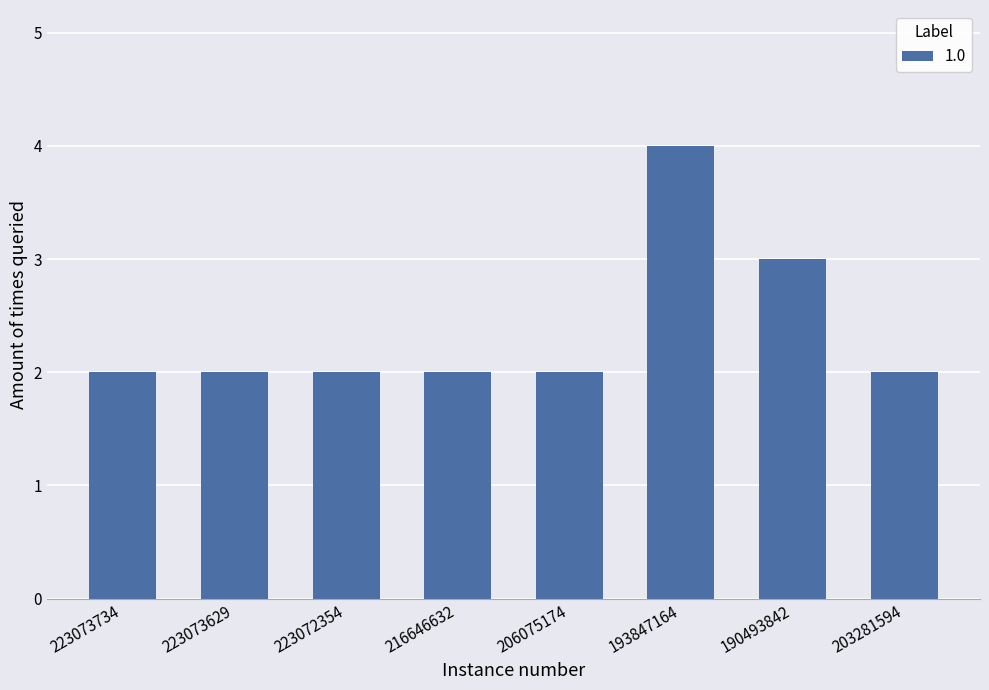

Which has a higher value, 193847164 or 223072354?

193847164